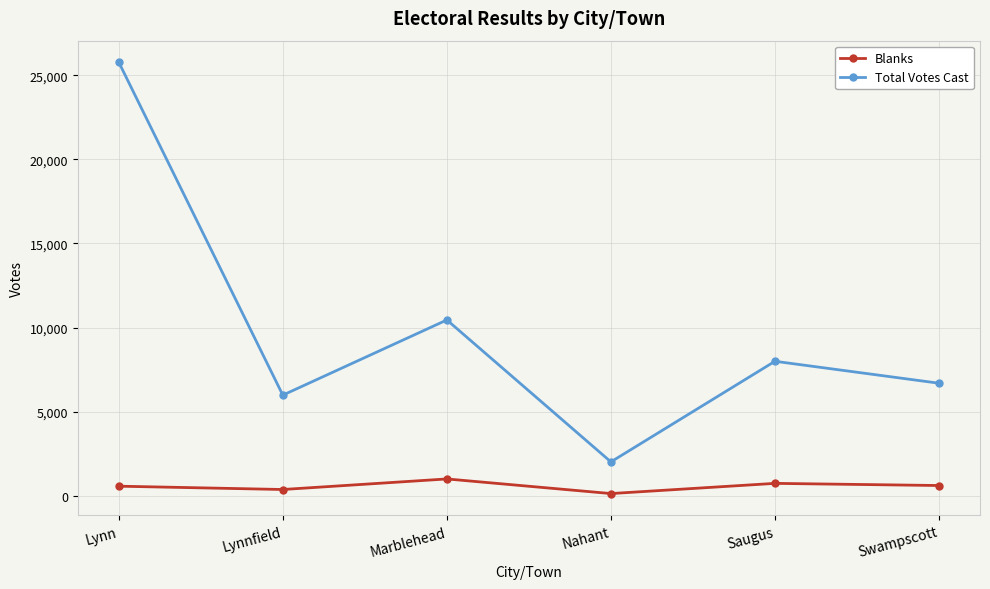

How many categories are shown in the chart?

6